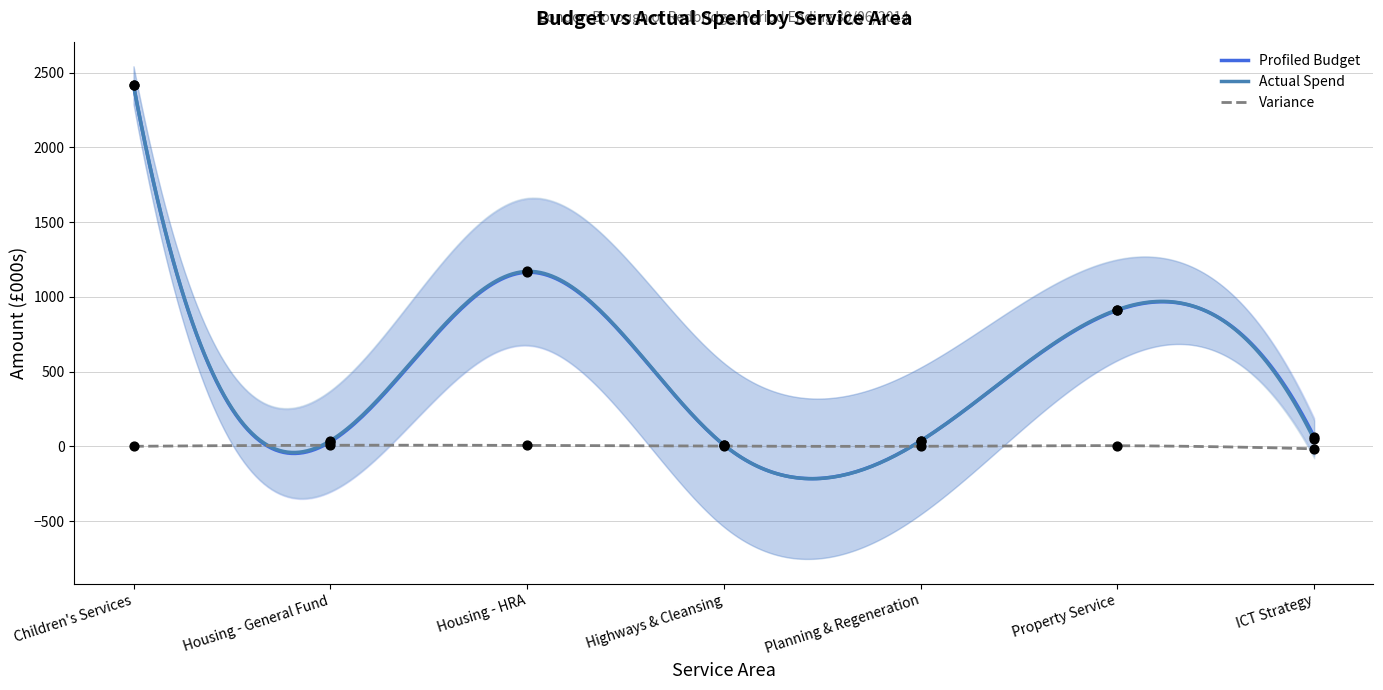

Which series contains the highest Y value?

Profiled Budget